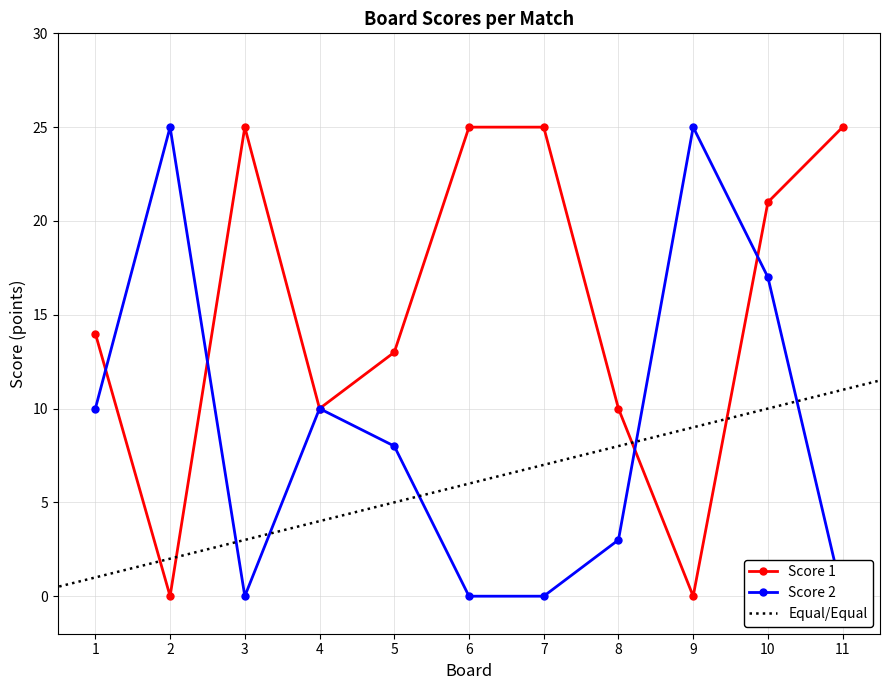

What value does the Score 1 series have at 1?

14